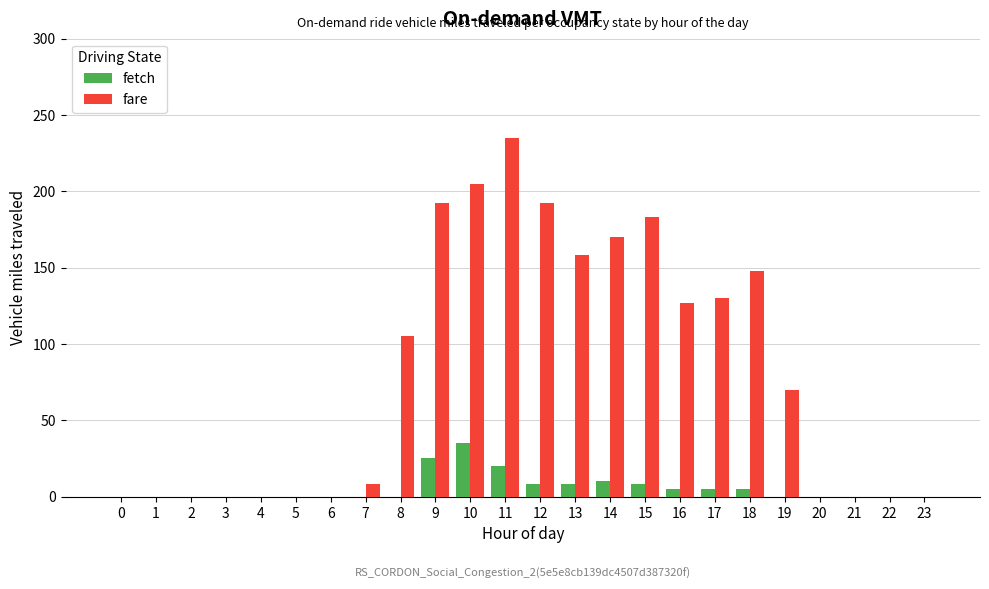

Which series has the widest spread of values?

fare